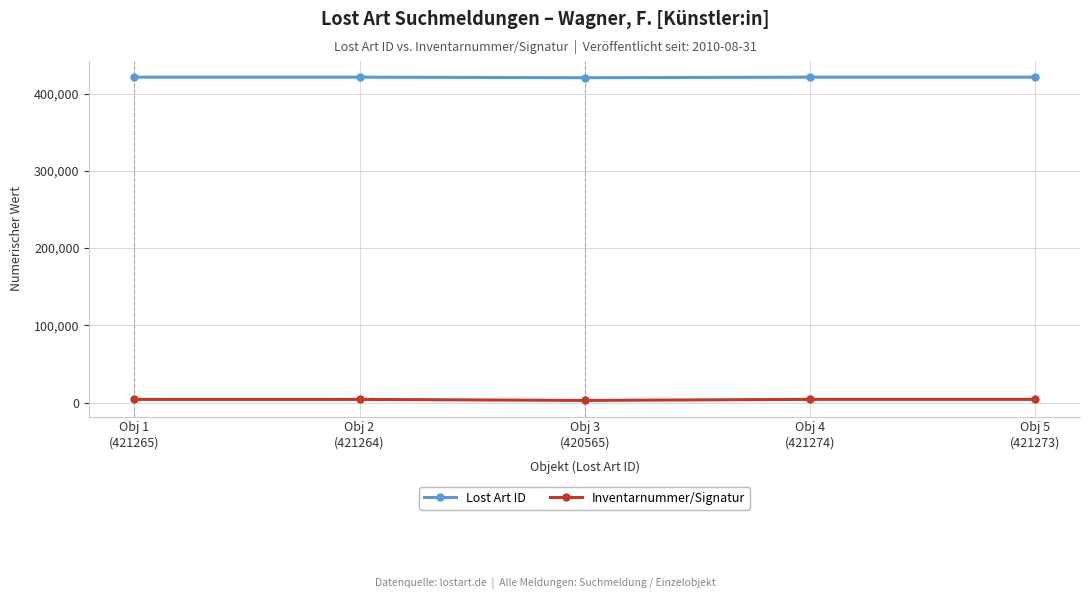

How many lines are shown in the chart?

2